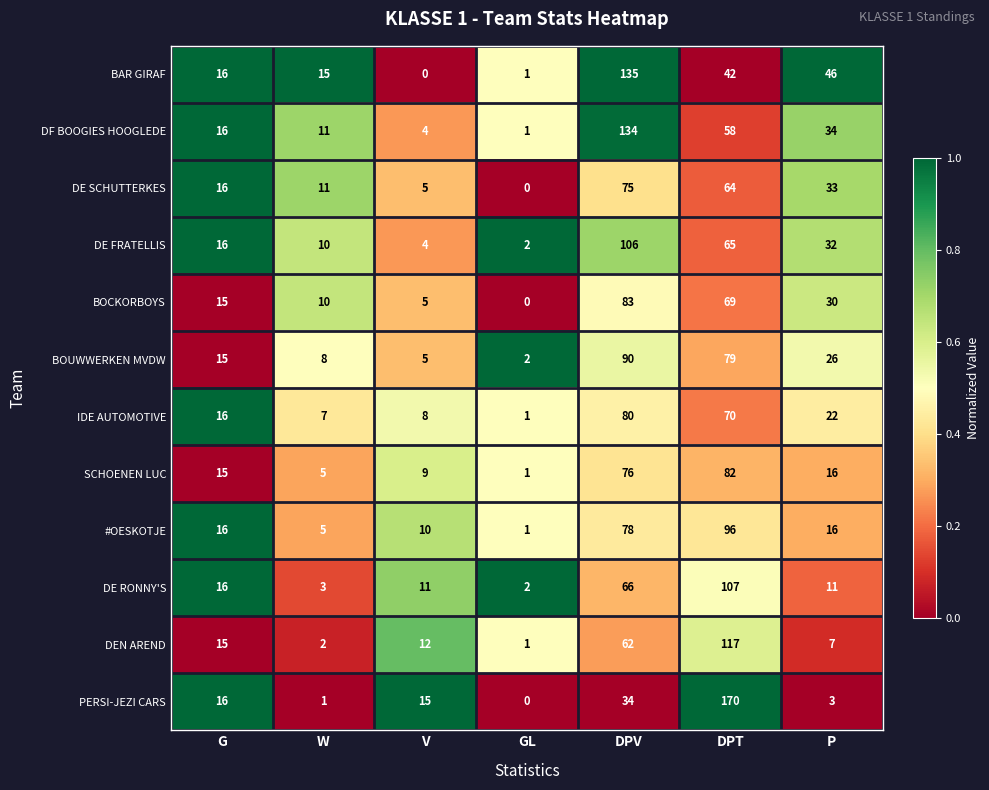

Is the value of DE FRATELLIS at P greater than the value of DEN AREND at DPT?

No